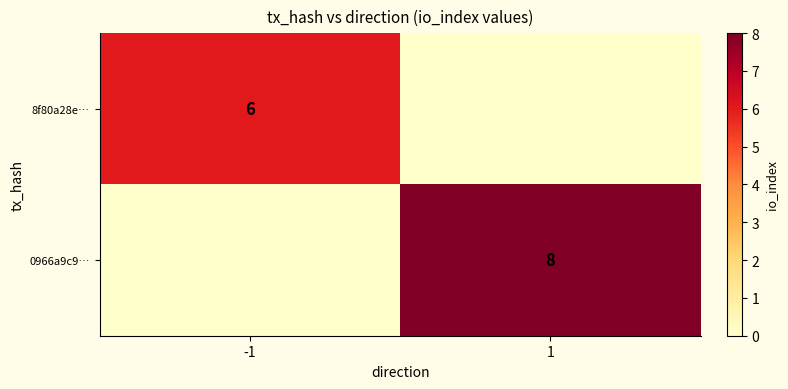

Is it true that 0966a9c9… equals 8 at 1?

True